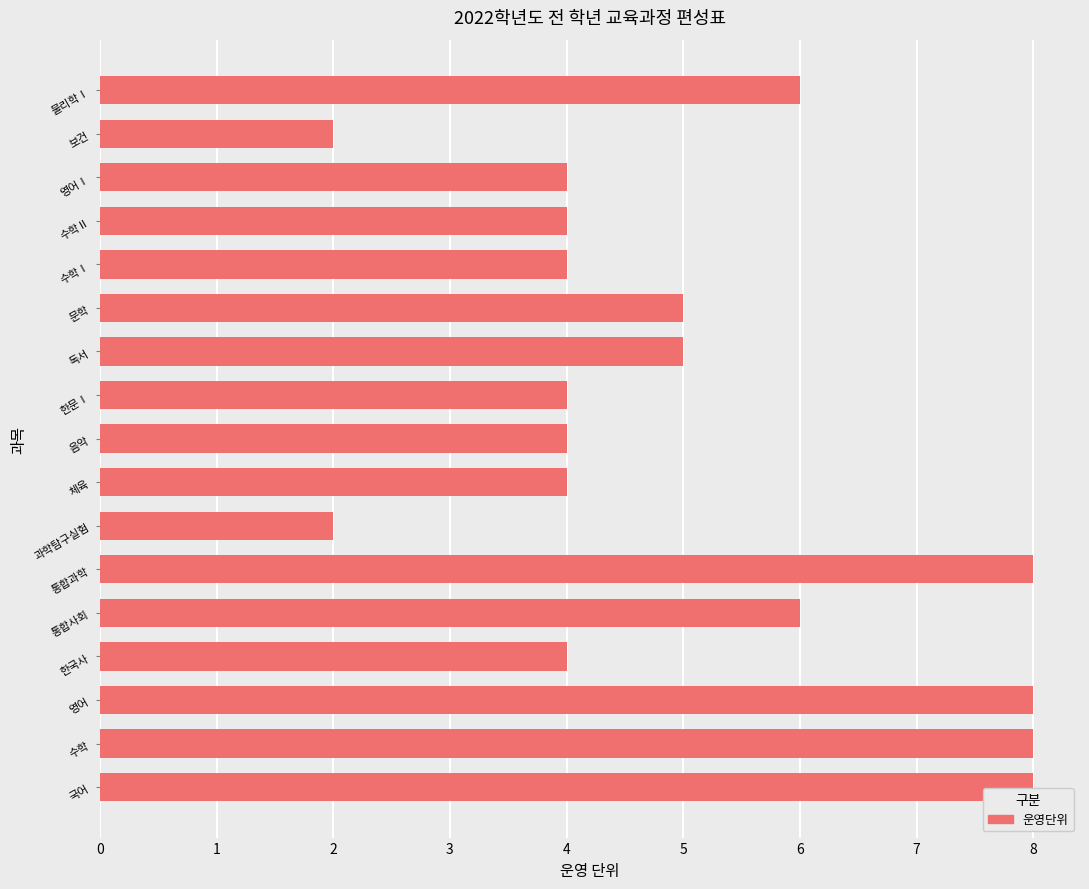

What is the ratio of the value at 한국사 to the value at 체육?

1.0